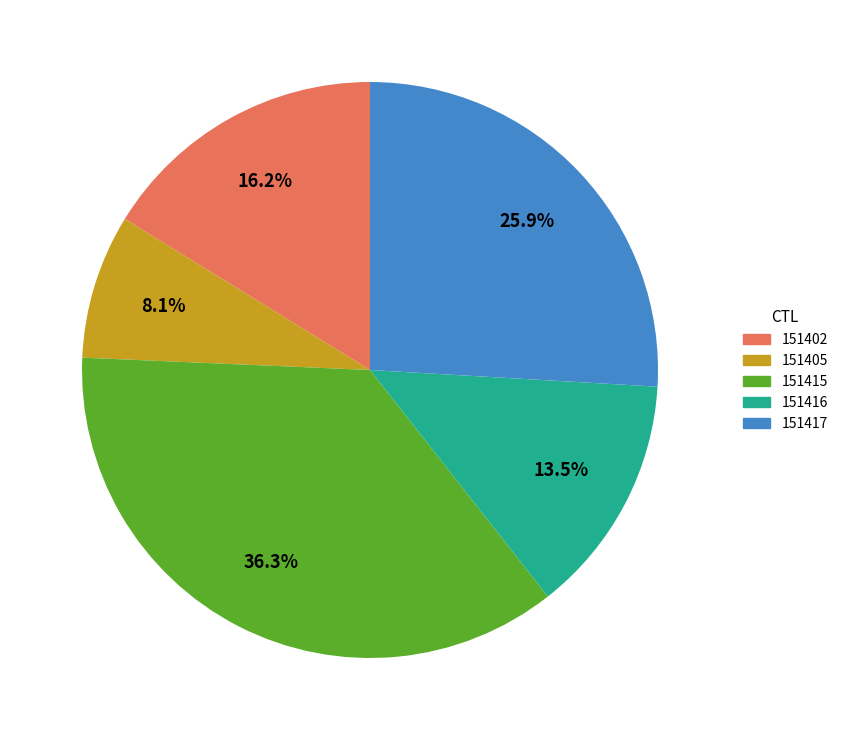

To the nearest percent, what is the difference between the largest and smallest slice percentages?

28%